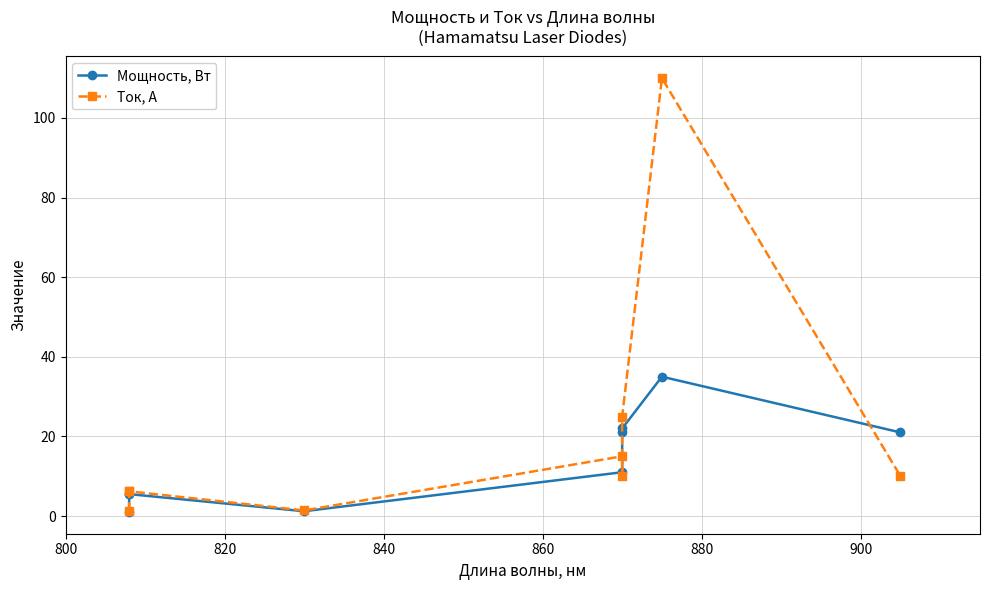

At 900, list the series in order from smallest to largest.

Ток, А, Мощность, Вт